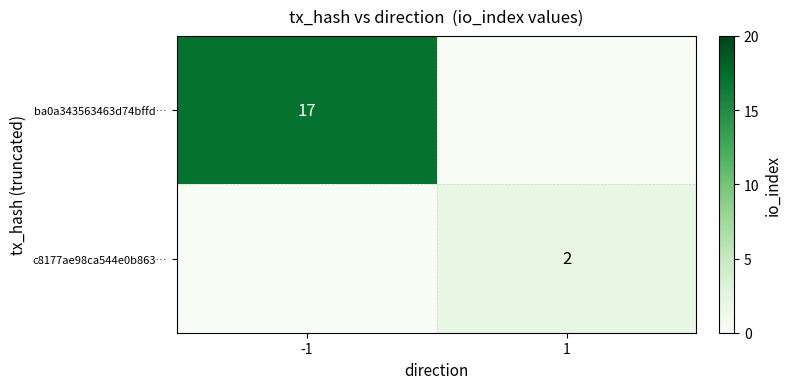

Is it true that c8177ae98ca544e0b863… equals 2 at 1?

True